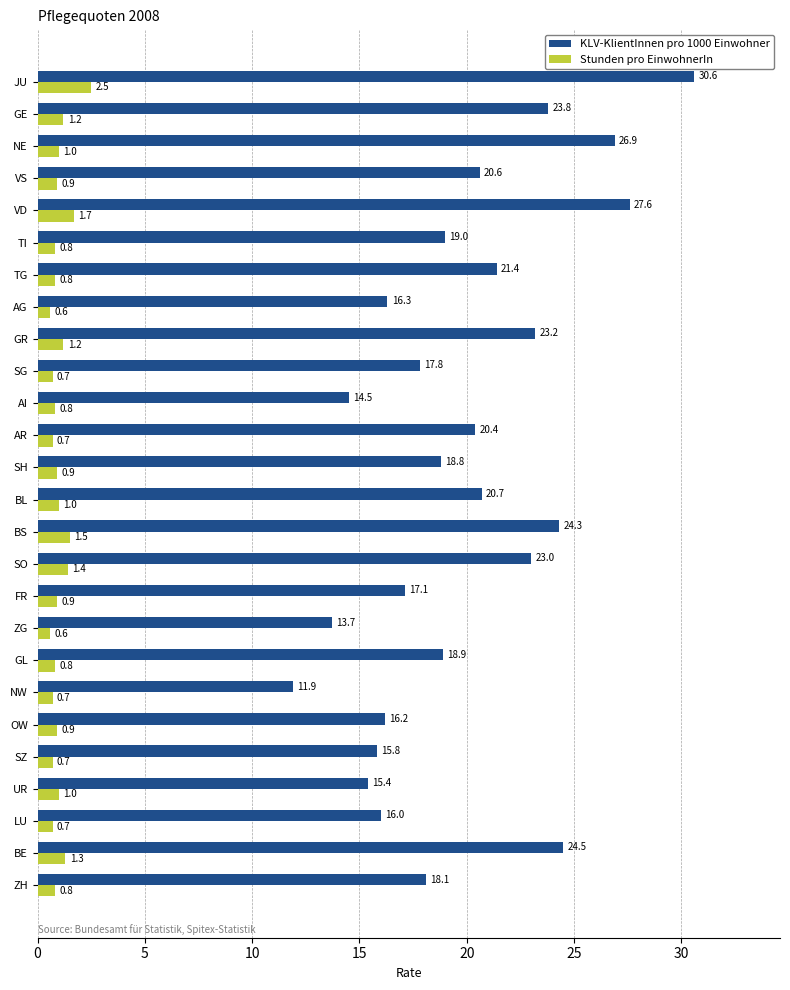

What is the lowest value of the KLV-KlientInnen pro 1000 Einwohner series?

11.9